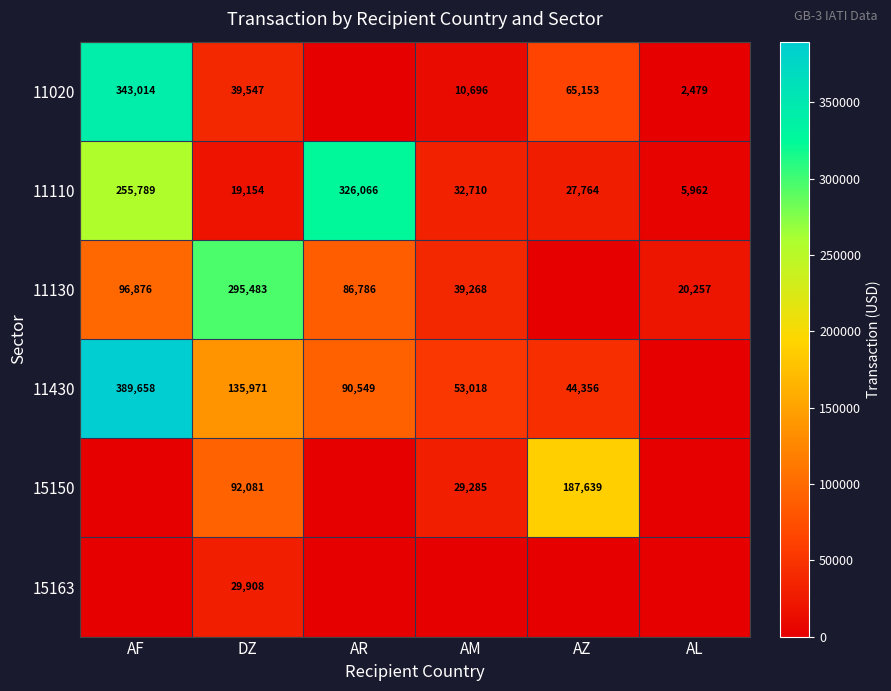

What is the total value across all series at AL?

28698